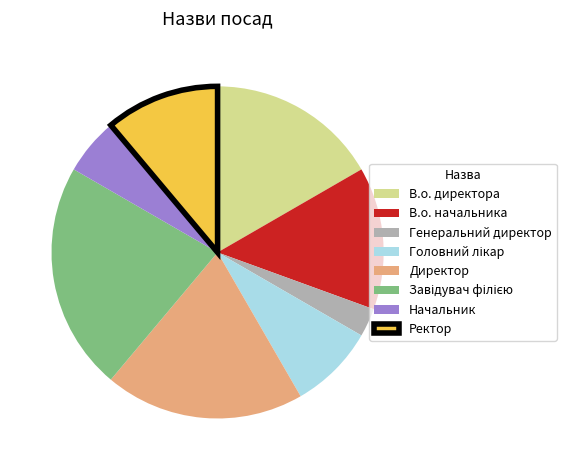

Do Ректор and Генеральний директор together represent more than half of the pie?

No